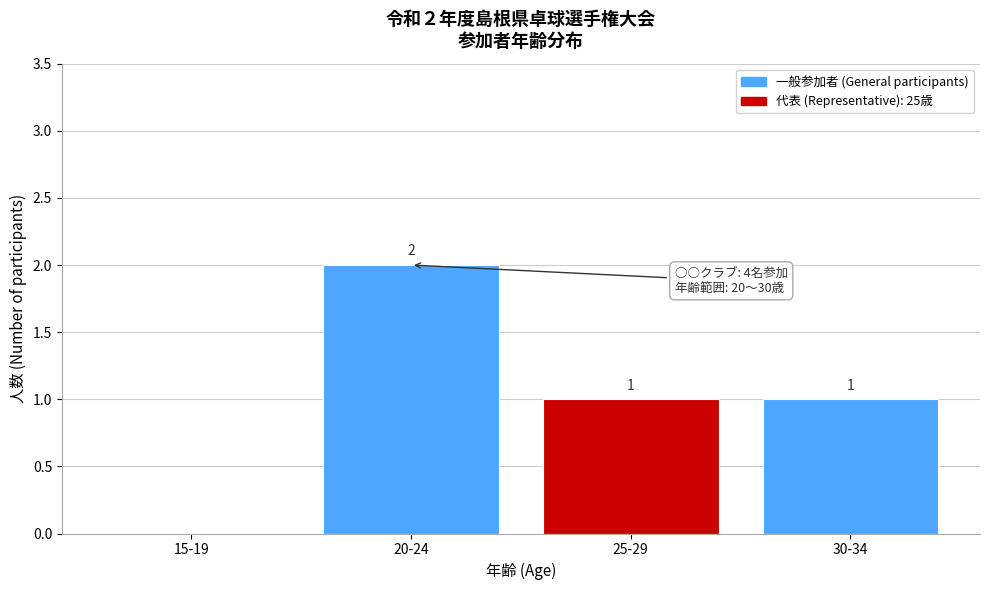

Reading left to right, list all the values displayed in this chart.

15-19=0	20-24=2	25-29=1	30-34=1